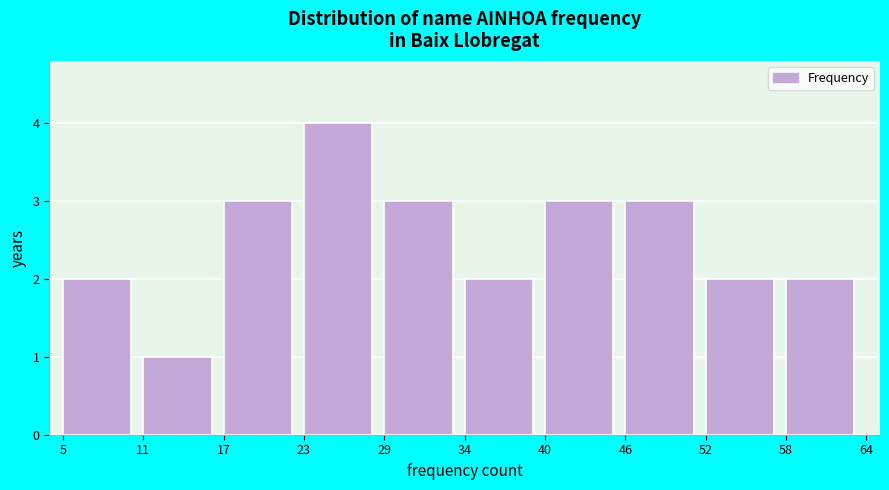

Reading left to right, transcribe this chart: for each bar, give the range it covers on the x-axis and its height. The values are not printed on the chart, so give them approximately, as read against the axis.

5 to 11: 2
11 to 17: 1
17 to 23: 3
23 to 29: 4
29 to 34: 3
34 to 40: 2
40 to 46: 3
46 to 52: 3
52 to 58: 2
58 to 64: 2